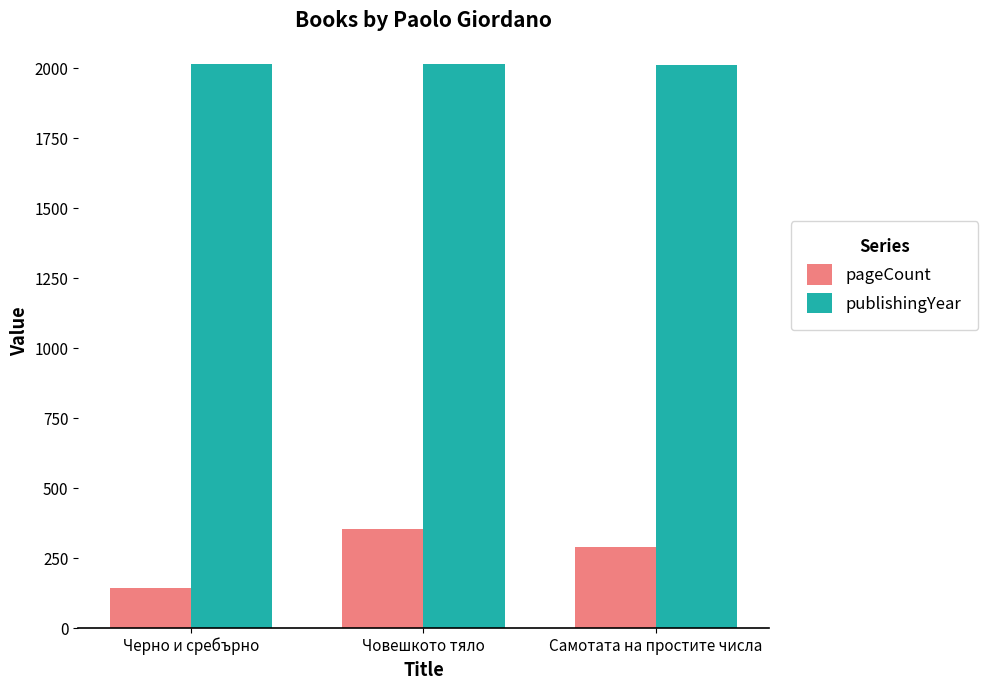

Is the value of publishingYear at Самотата на простите числа greater than the value of pageCount at Черно и сребърно?

Yes